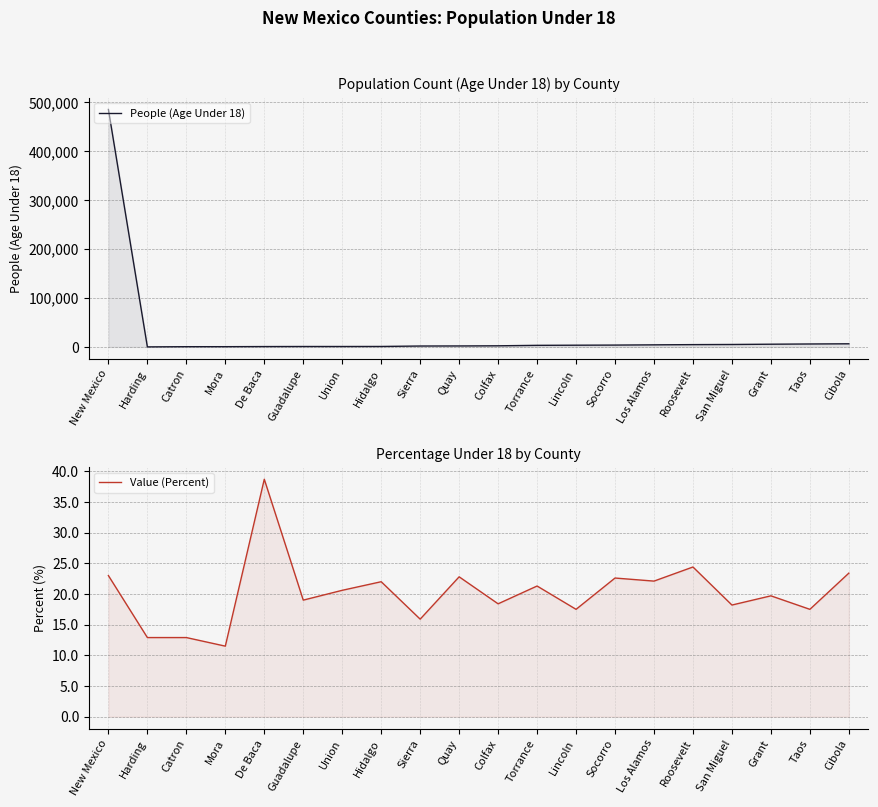

Which series has the widest spread of values?

People (Age Under 18)